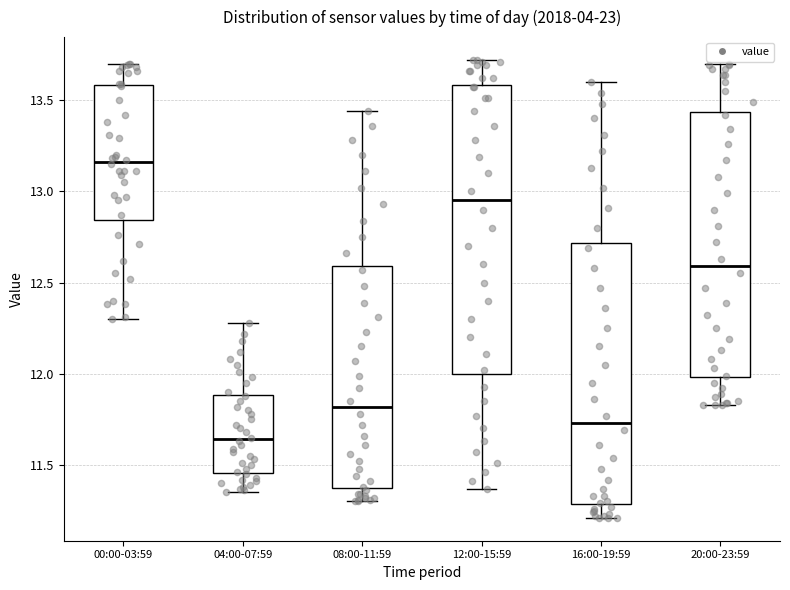

Where is the upper edge of the box for 12:00-15:59 on the y-axis? The values are not printed on the chart, so give them approximately, as read against the axis.

13.60